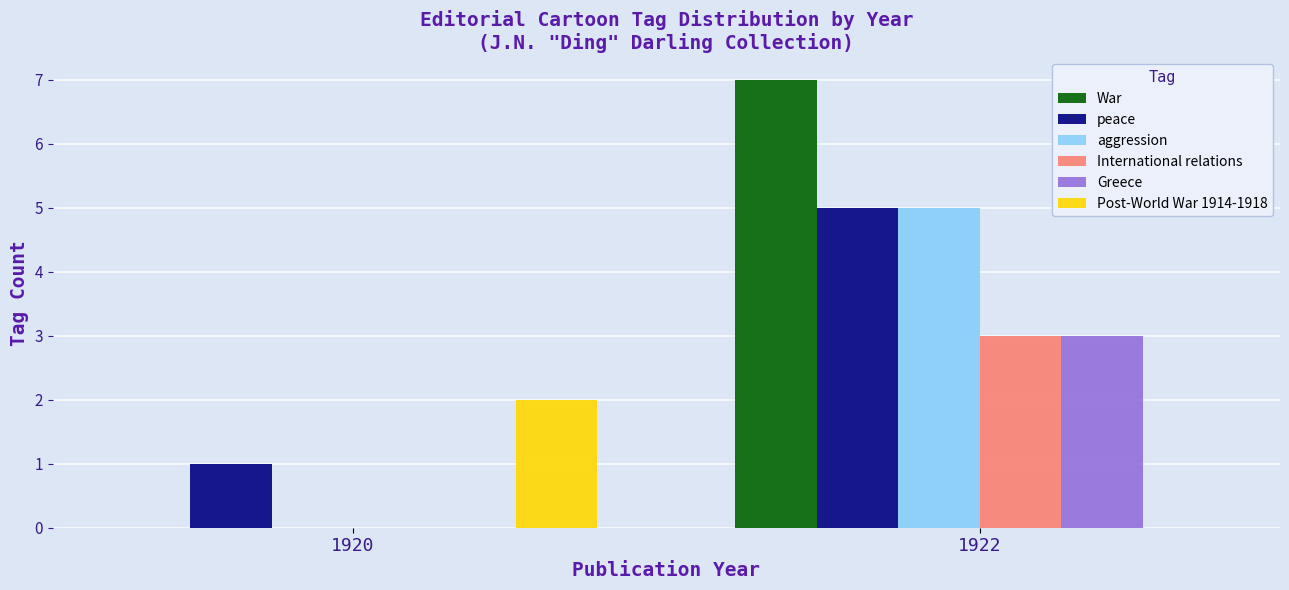

Reading right to left, list all the values displayed in this chart.

War: 1922=7	1920=0
peace: 1922=5	1920=1
aggression: 1922=5	1920=0
International relations: 1922=3	1920=0
Greece: 1922=3	1920=0
Post-World War 1914-1918: 1922=0	1920=2